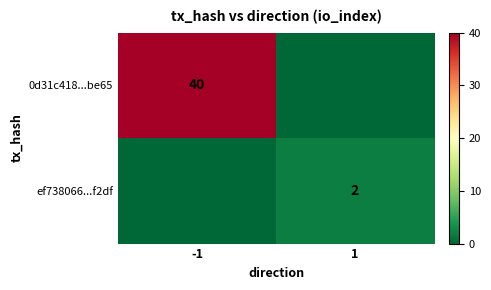

Which series changed the most between -1 and 1?

0d31c418...be65